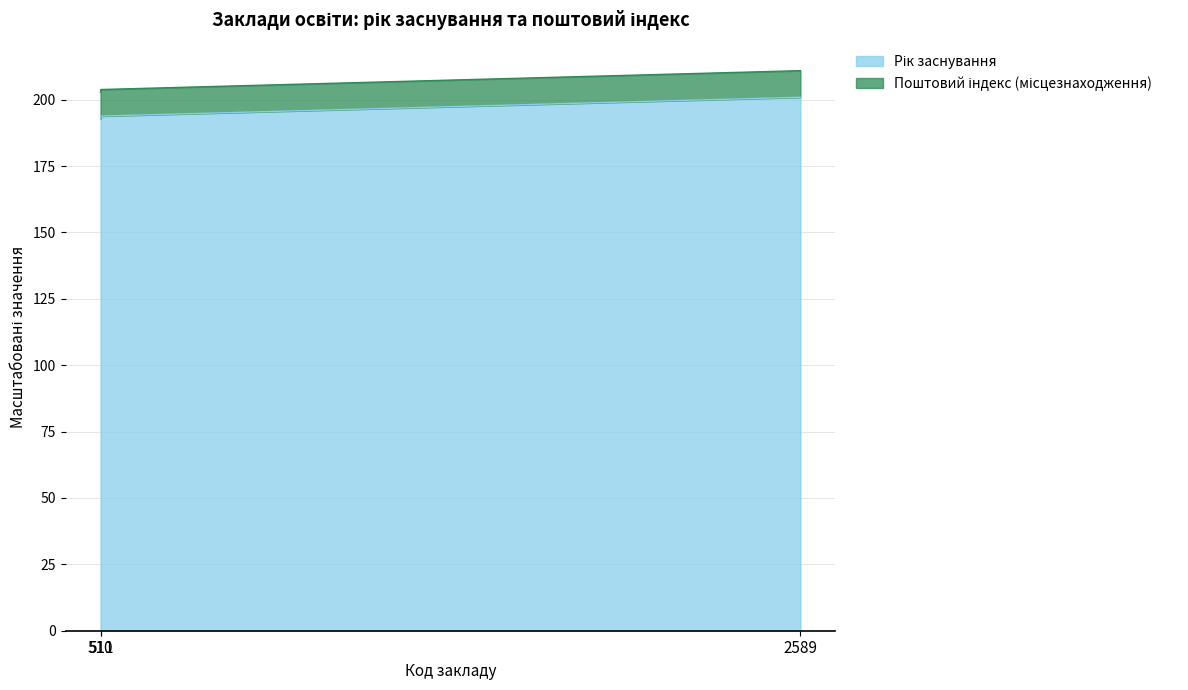

List the labels in order of value, largest first.

2589, 511, 510